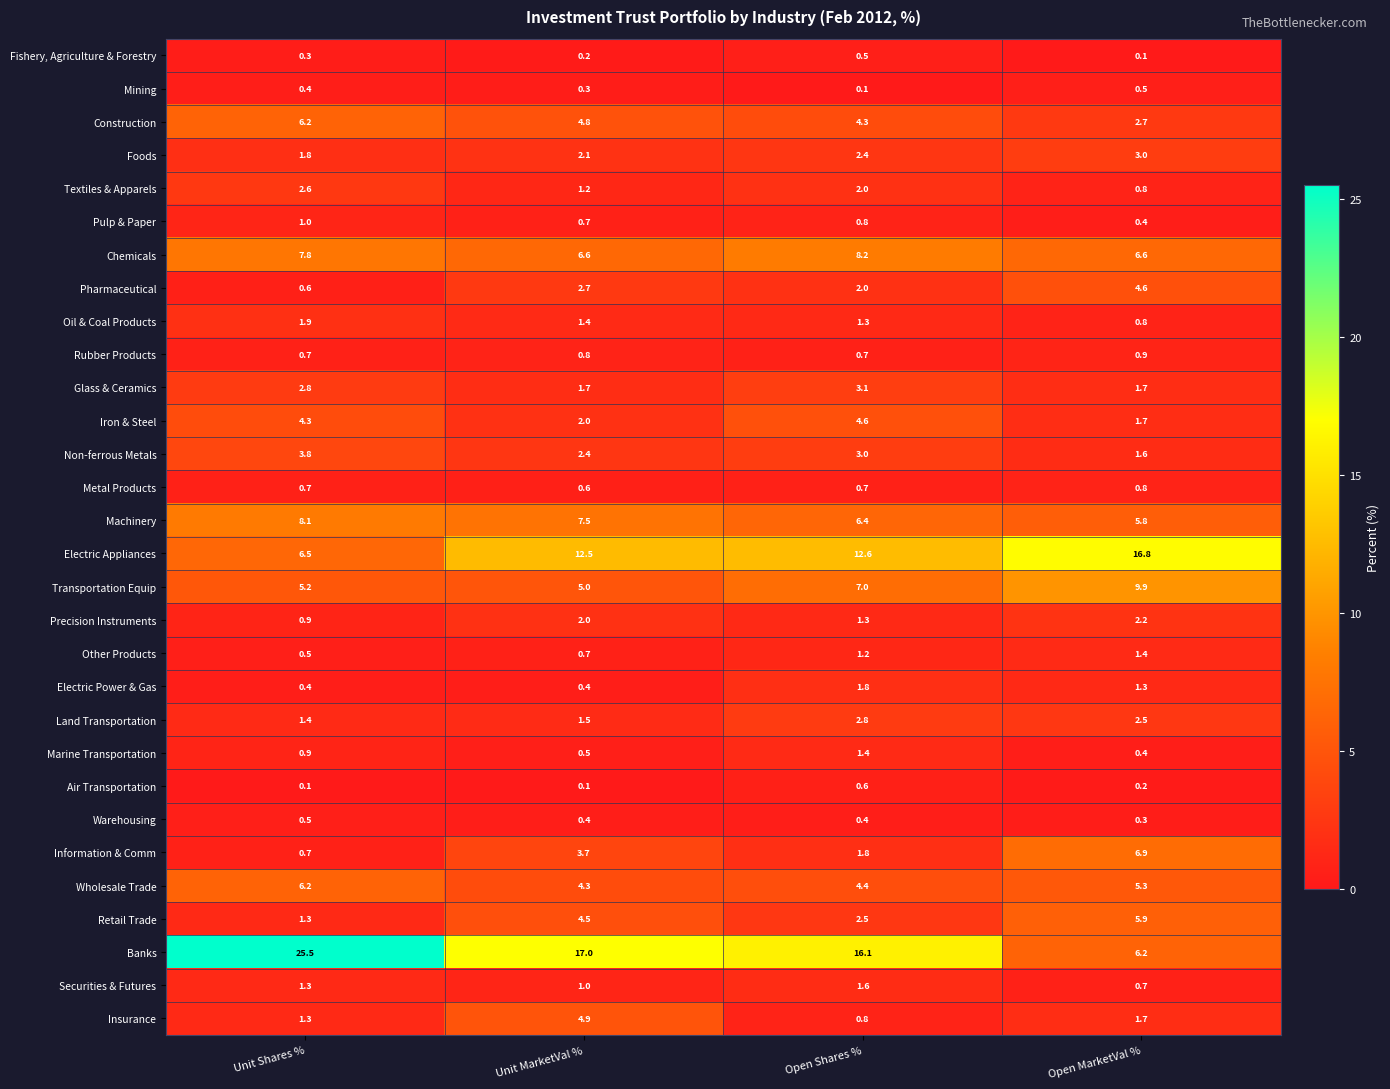

The value of Foods at Unit MarketVal % is 3.5. True or false?

False